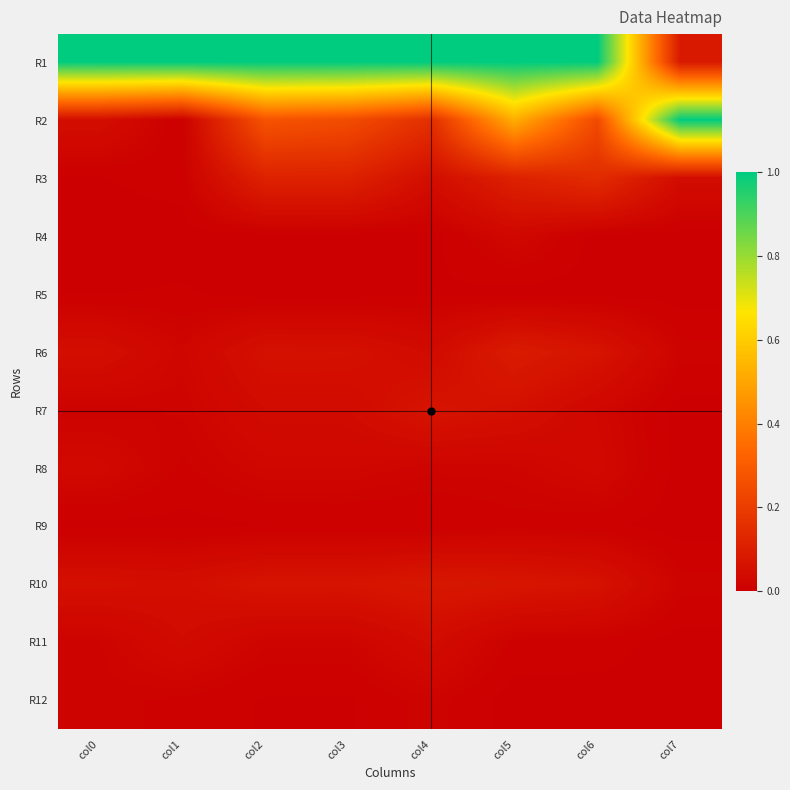

How many distinct data groups are displayed?

12